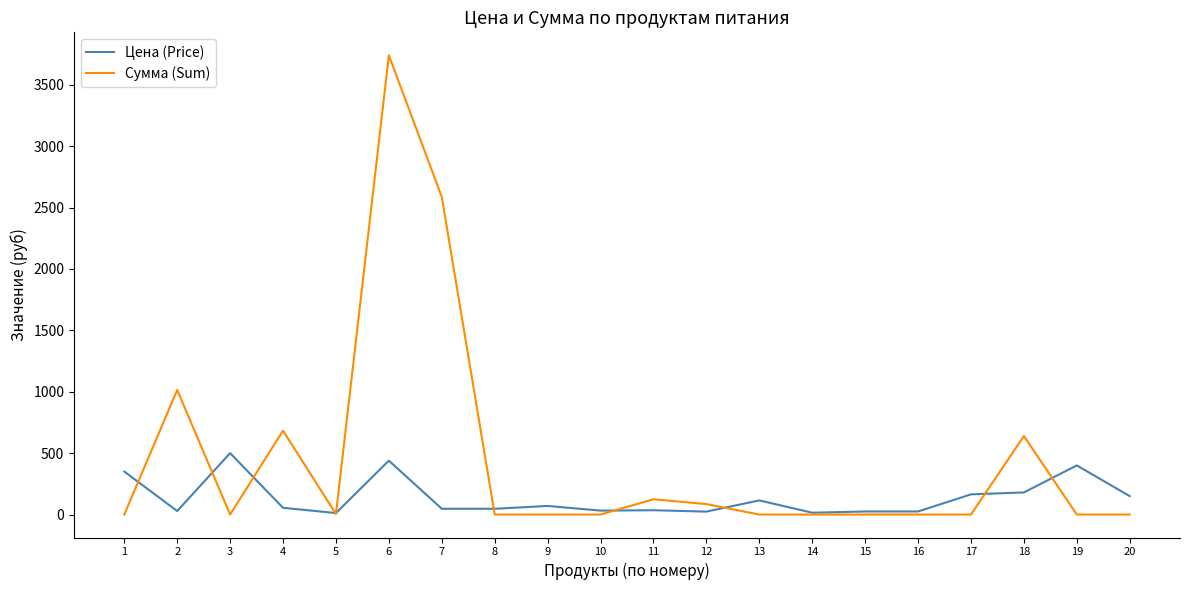

What is the difference between the maximum and minimum values in the Сумма (Sum) series?

3739.3